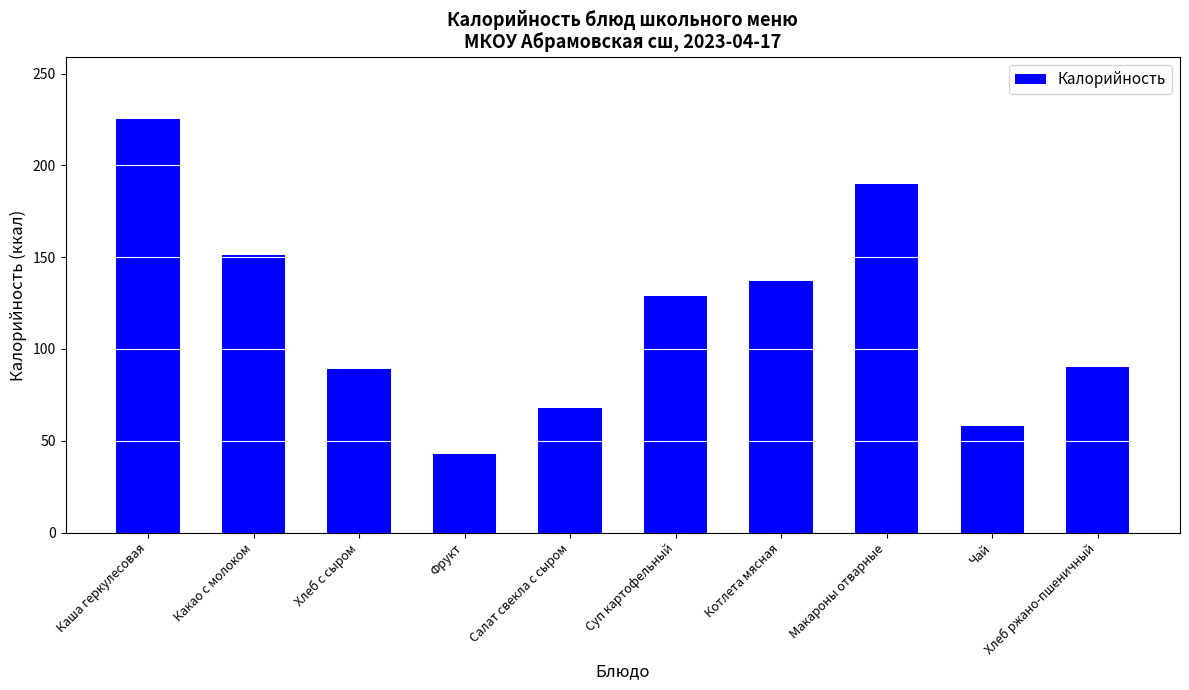

What is the label of the 7th bar from the right?

Фрукт